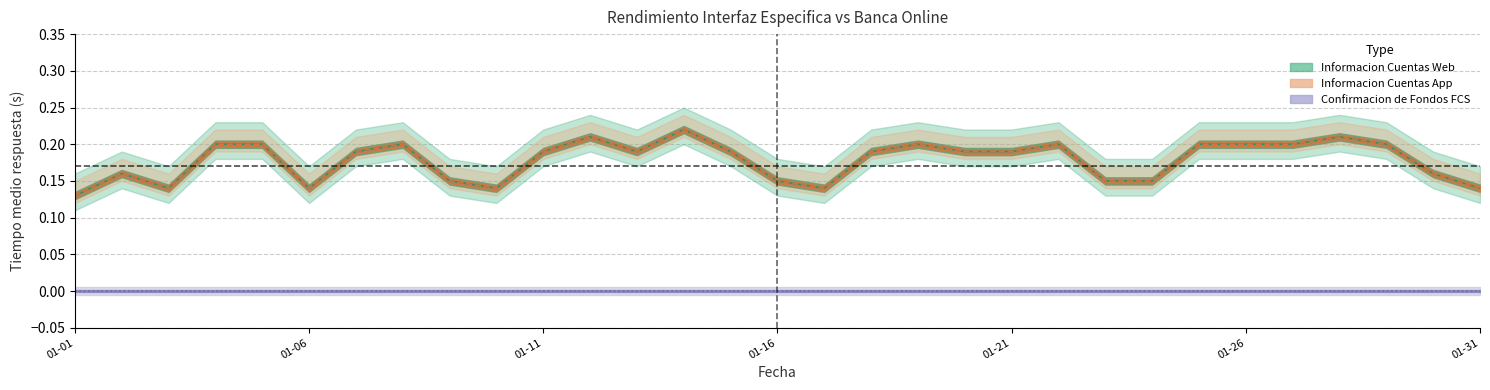

What is the average value of the Informacion Cuentas Web series?

0.2